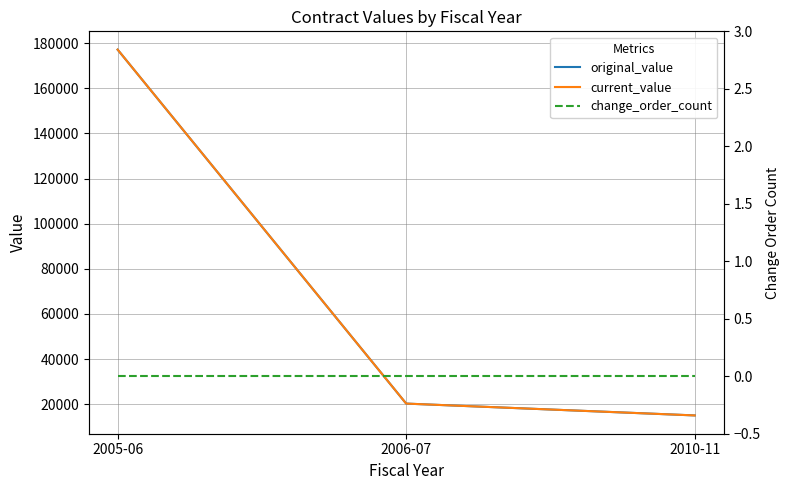

Which label corresponds to the smallest value in the chart?

2005-06